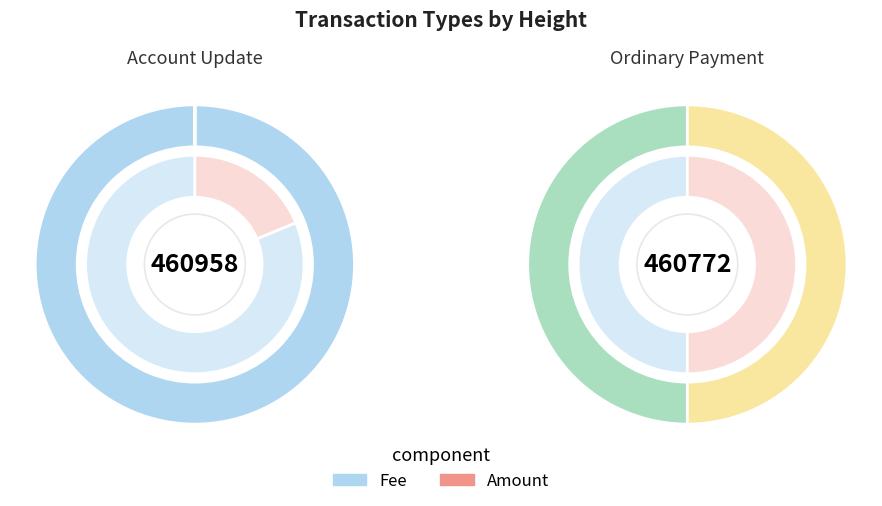

Between Account Update and Ordinary Payment, which series saw the biggest shift?

Amount